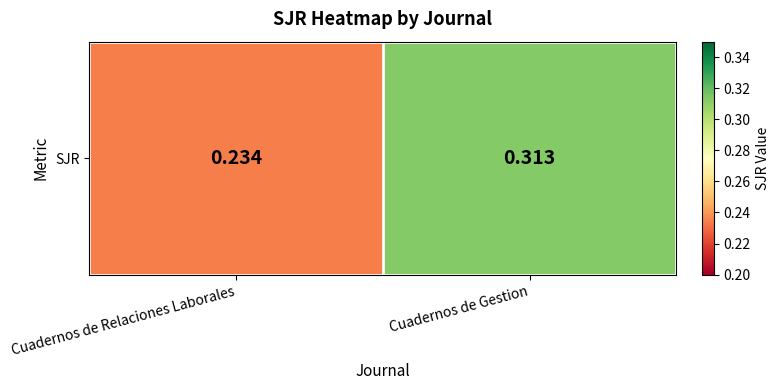

Rank the categories by value from highest to lowest.

Cuadernos de Gestion, Cuadernos de Relaciones Laborales